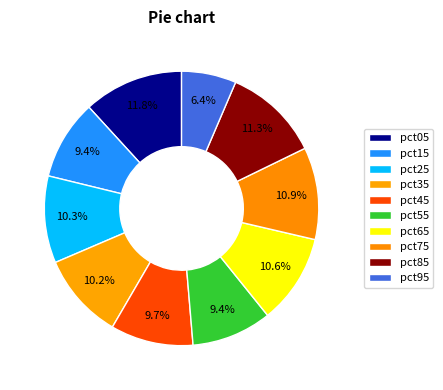

Count the number of slices in the pie.

10